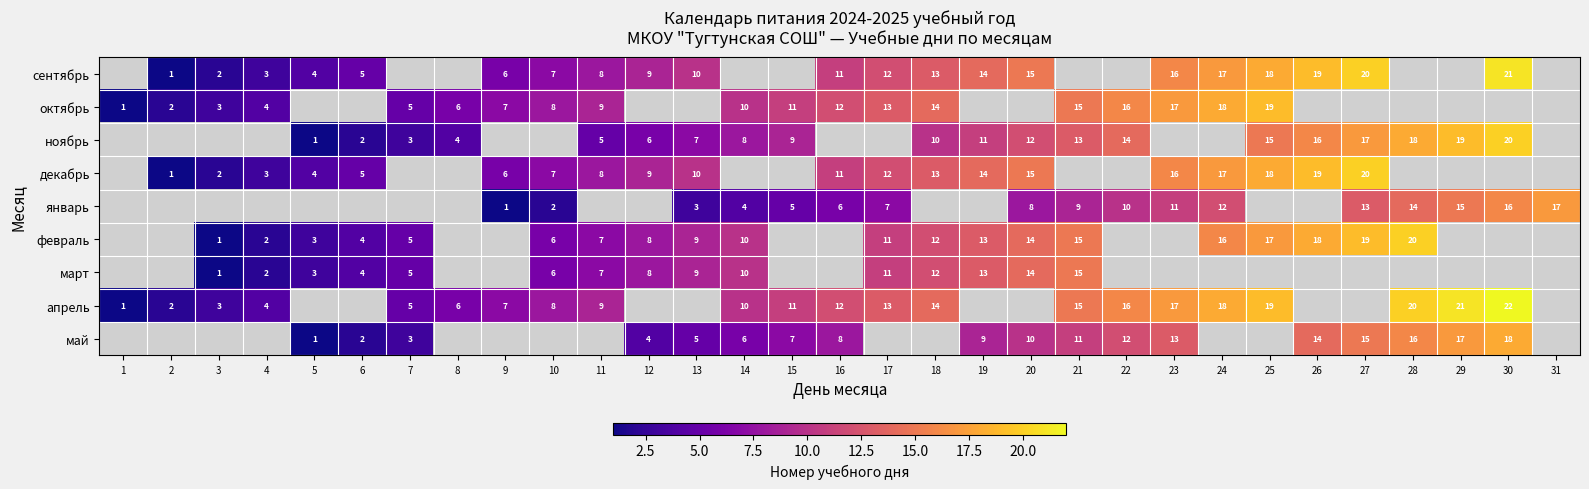

True or false: ноябрь has a value of 13 at 21.

True